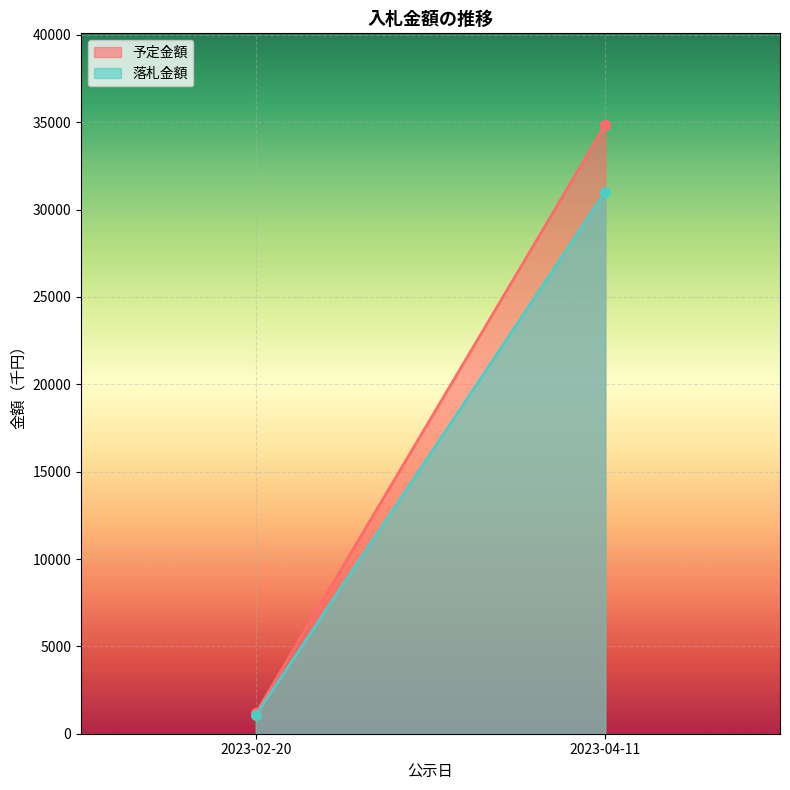

What is the minimum value for 予定金額?

1170